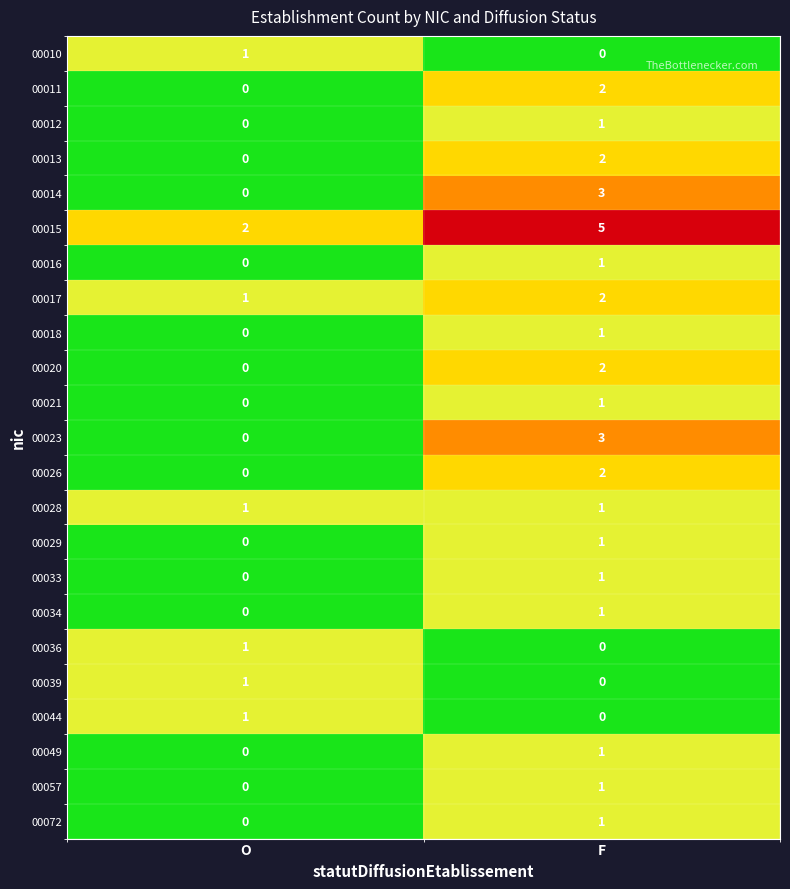

At which label is 00072 closest to 0?

O